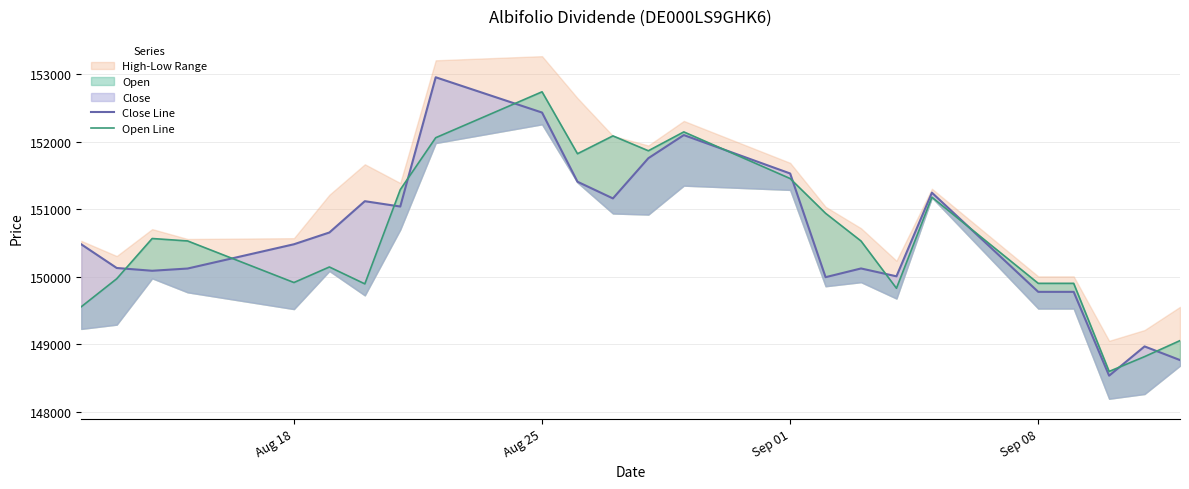

After their last crossing, which series has the higher values: Close Line or Open Line?

Open Line